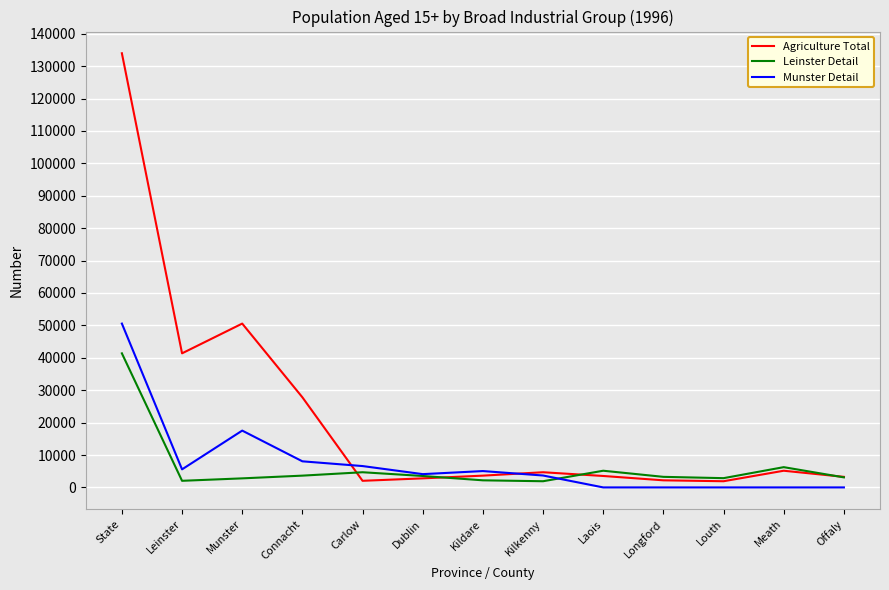

What is the difference between the maximum and minimum values in the Agriculture Total series?

132063